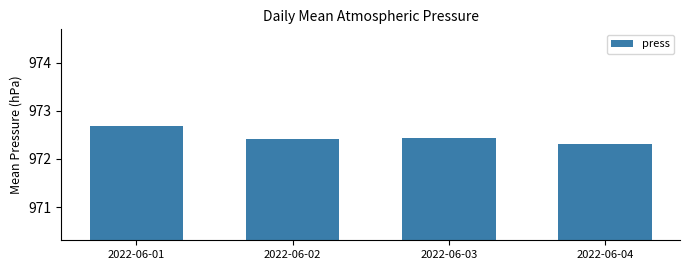

What is the value of the 2nd bar from the left?

972.4